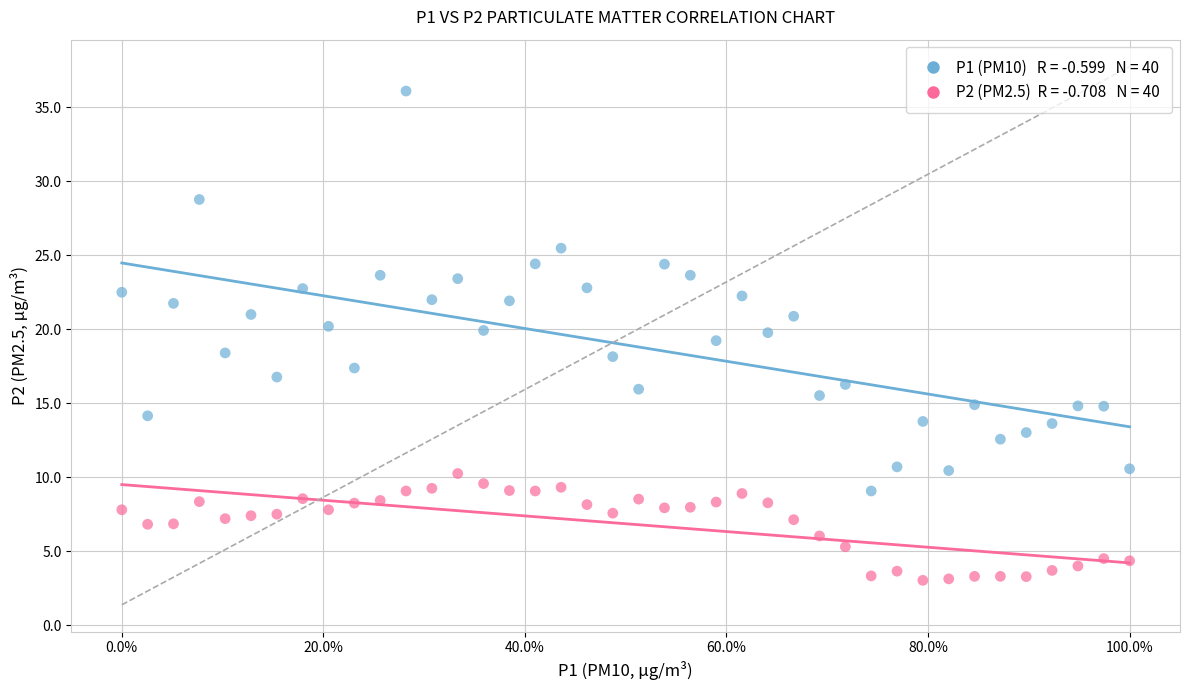

Across all data points, what is the range of X values (max minus min)?

1.0